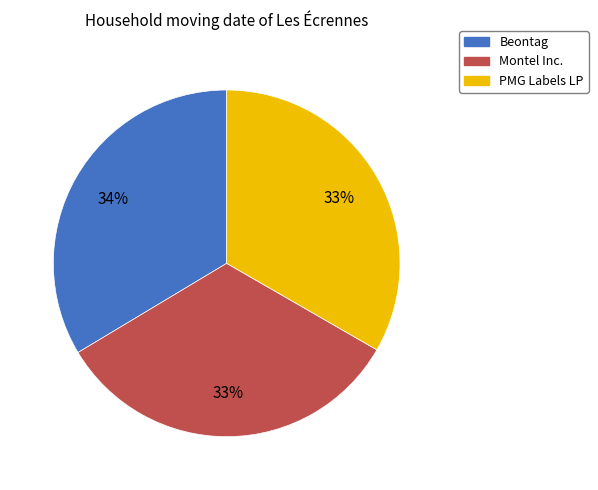

The Beontag slice represents 34% of the pie. True or false?

True